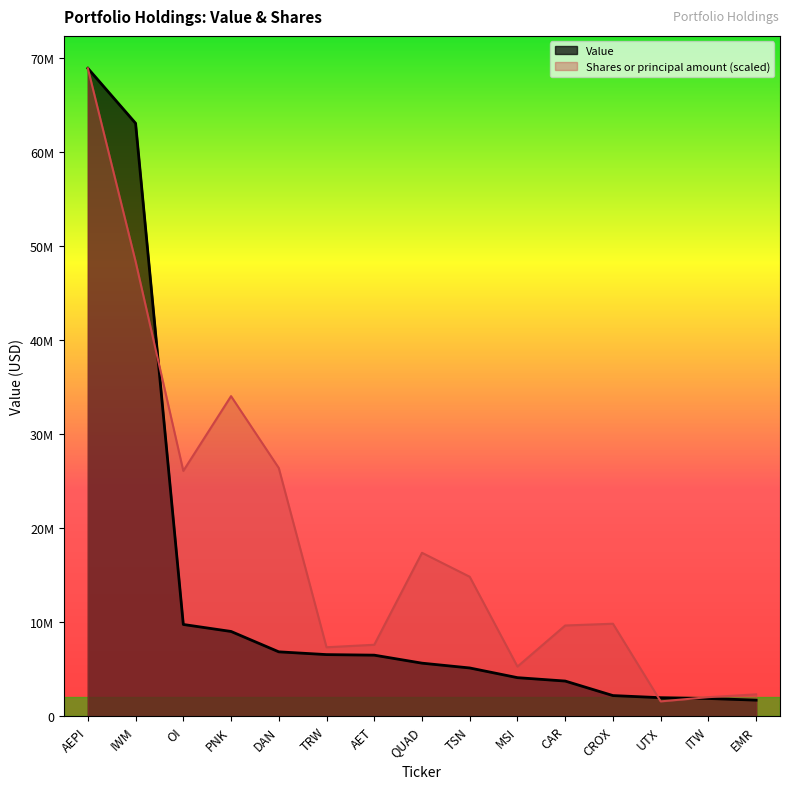

What is the difference between the Value values at DAN and TSN?

1716000.0